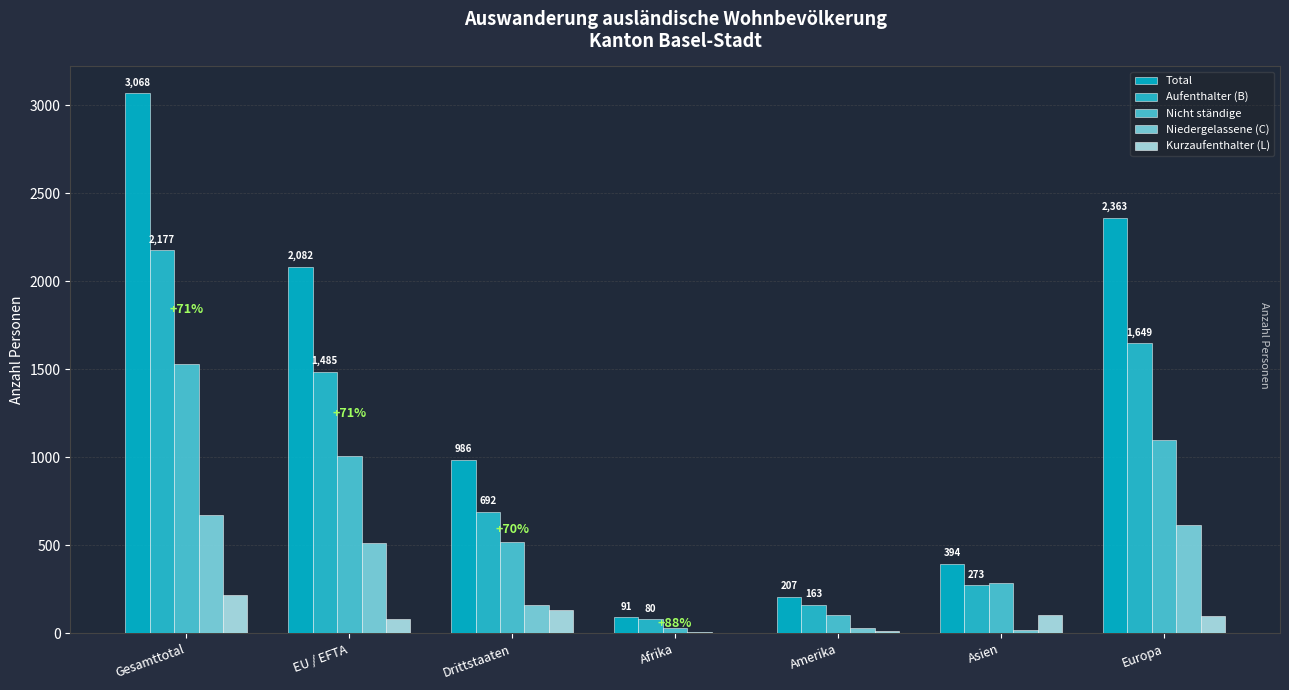

Reading left to right, transcribe all the data shown in this chart.

Total: Gesamttotal=3068	EU / EFTA=2082	Drittstaaten=986	Afrika=91	Amerika=207	Asien=394	Europa=2363
Aufenthalter (B): Gesamttotal=2177	EU / EFTA=1485	Drittstaaten=692	Afrika=80	Amerika=163	Asien=273	Europa=1649
Nicht ständige: Gesamttotal=1530	EU / EFTA=1009	Drittstaaten=521	Afrika=30	Amerika=107	Asien=288	Europa=1100
Niedergelassene (C): Gesamttotal=675	EU / EFTA=514	Drittstaaten=161	Afrika=8	Amerika=31	Asien=19	Europa=616
Kurzaufenthalter (L): Gesamttotal=216	EU / EFTA=83	Drittstaaten=133	Afrika=3	Amerika=13	Asien=102	Europa=98